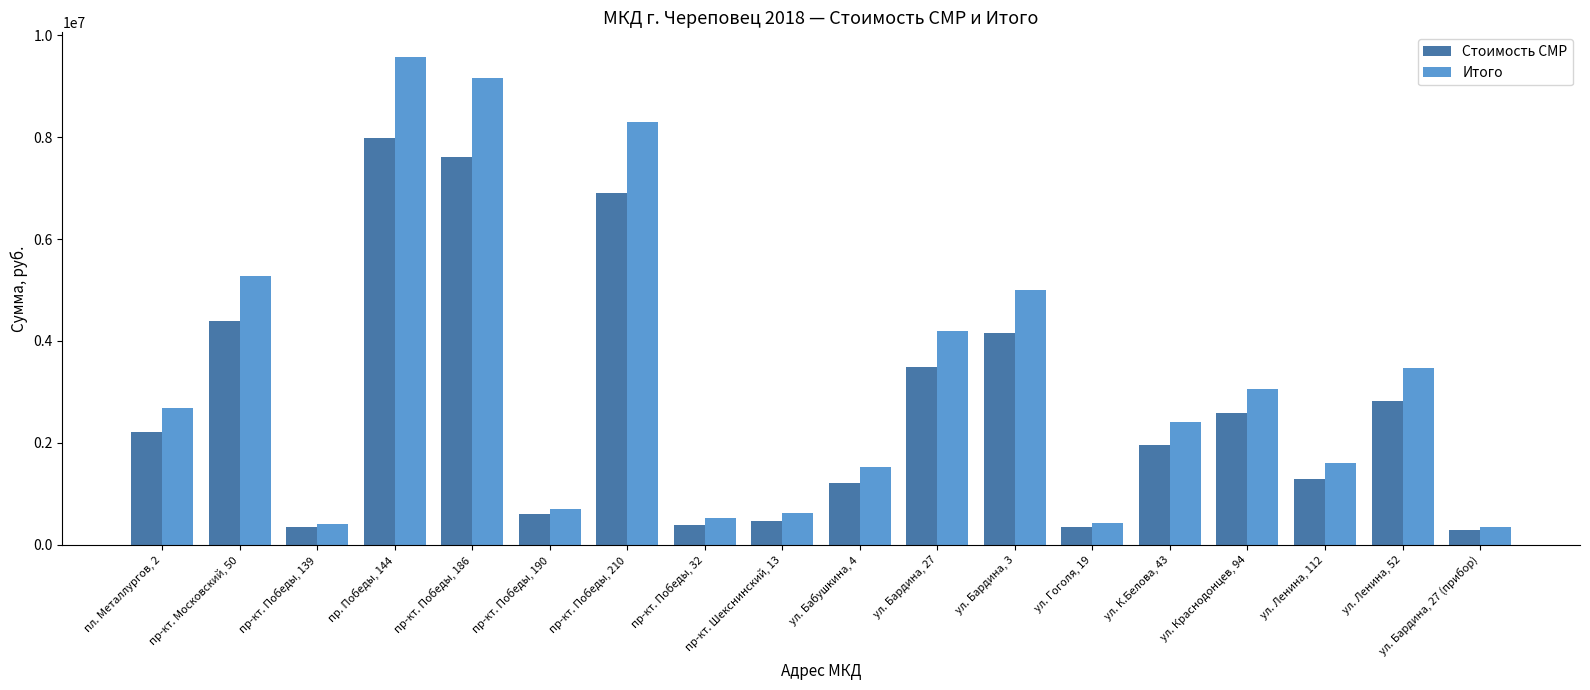

The Стоимость СМР series shows 1968578.7 at ул. К.Белова, 43. True or false?

True